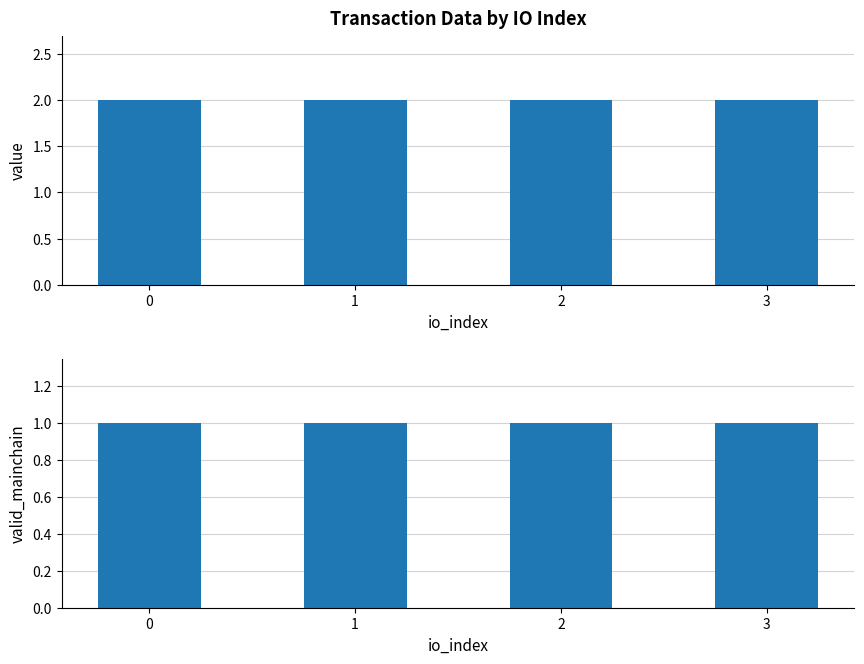

Reading left to right, extract all data points from this chart.

value: 2.0	2.0	2.0	2.0
valid_mainchain: 1.0	1.0	1.0	1.0